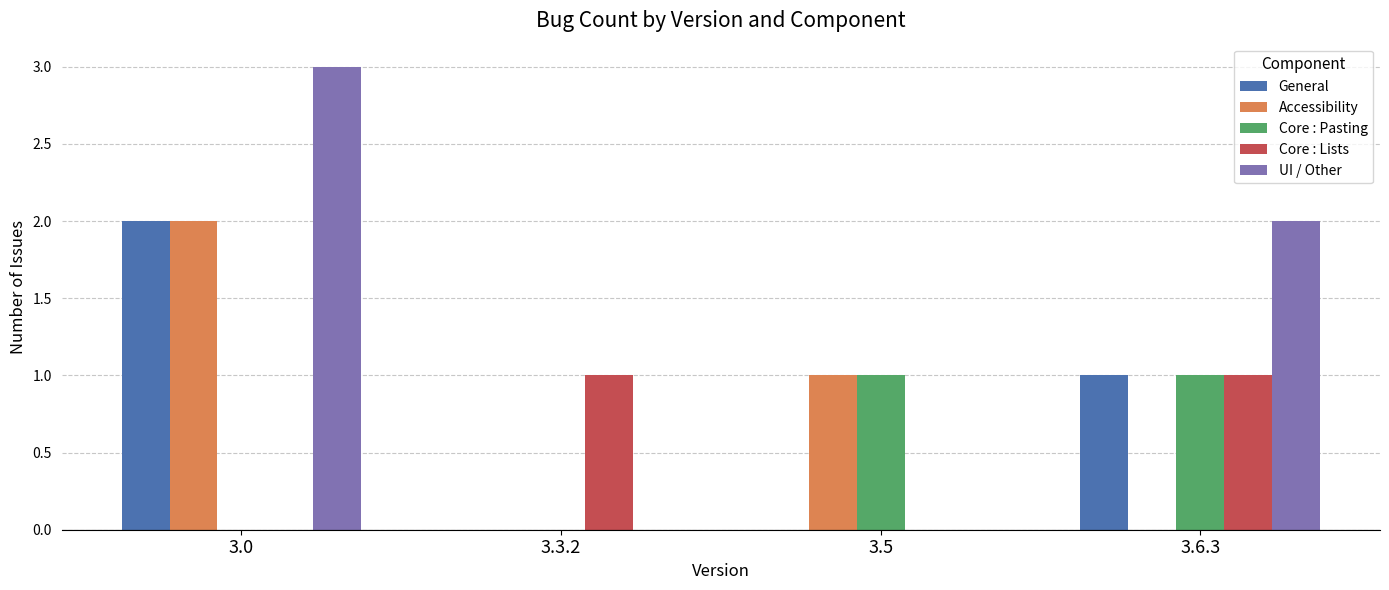

At which label does UI / Other reach its peak?

3.0